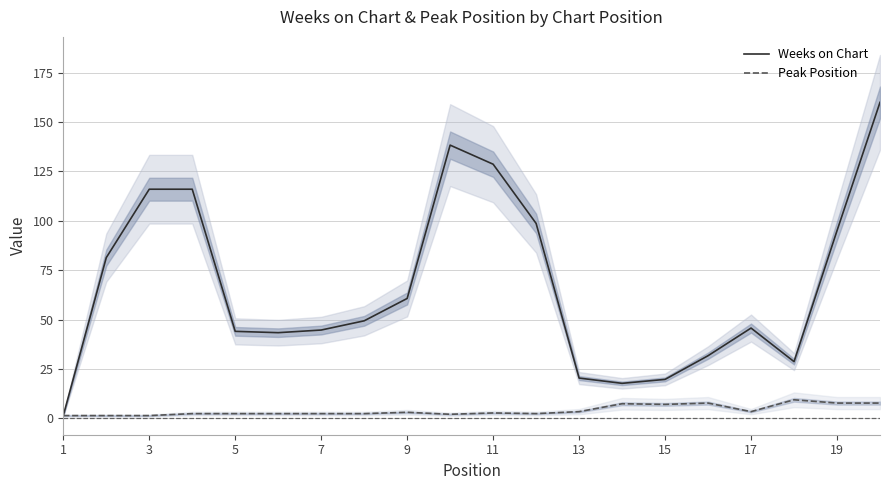

What is the maximum value shown in the chart?

160.0